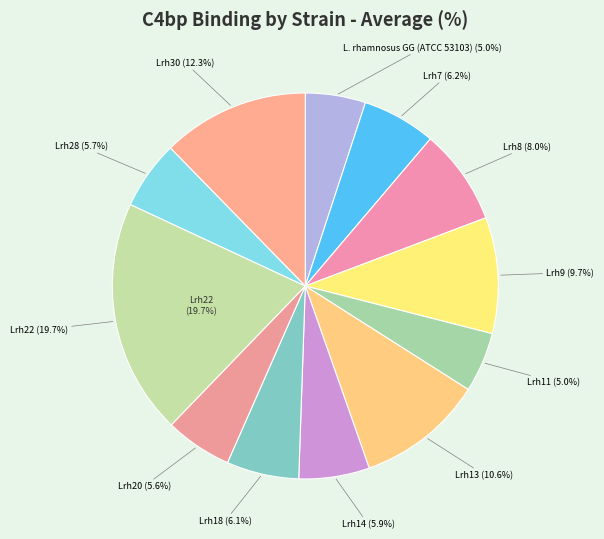

Which slice is the smallest?

Lrh11